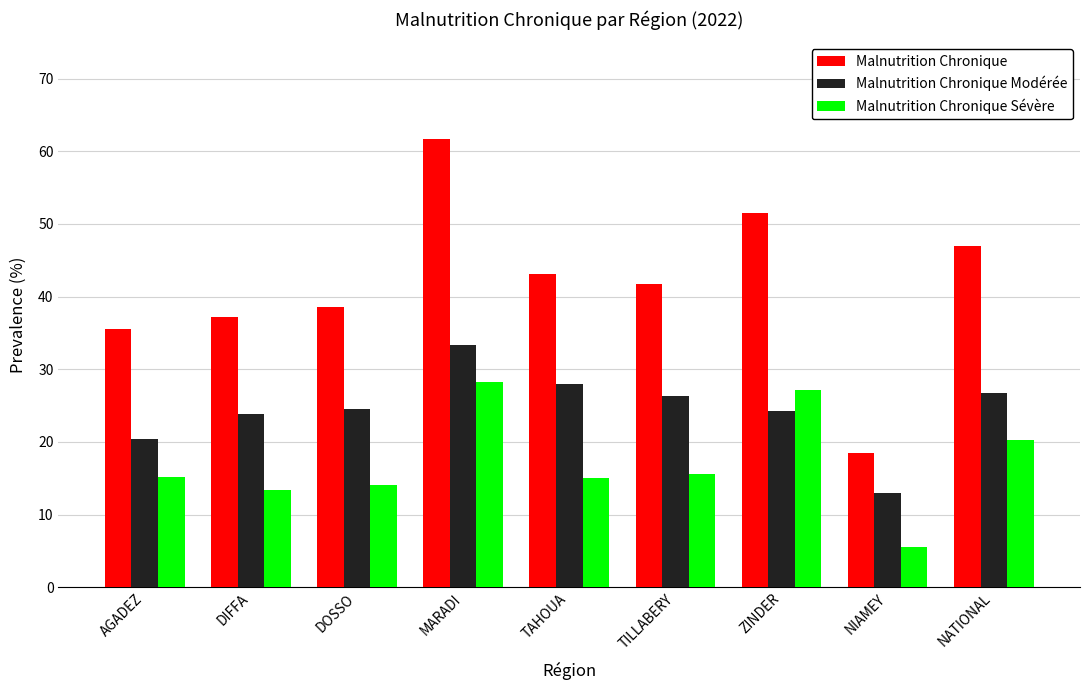

What is the sum of all Malnutrition Chronique values?

374.9